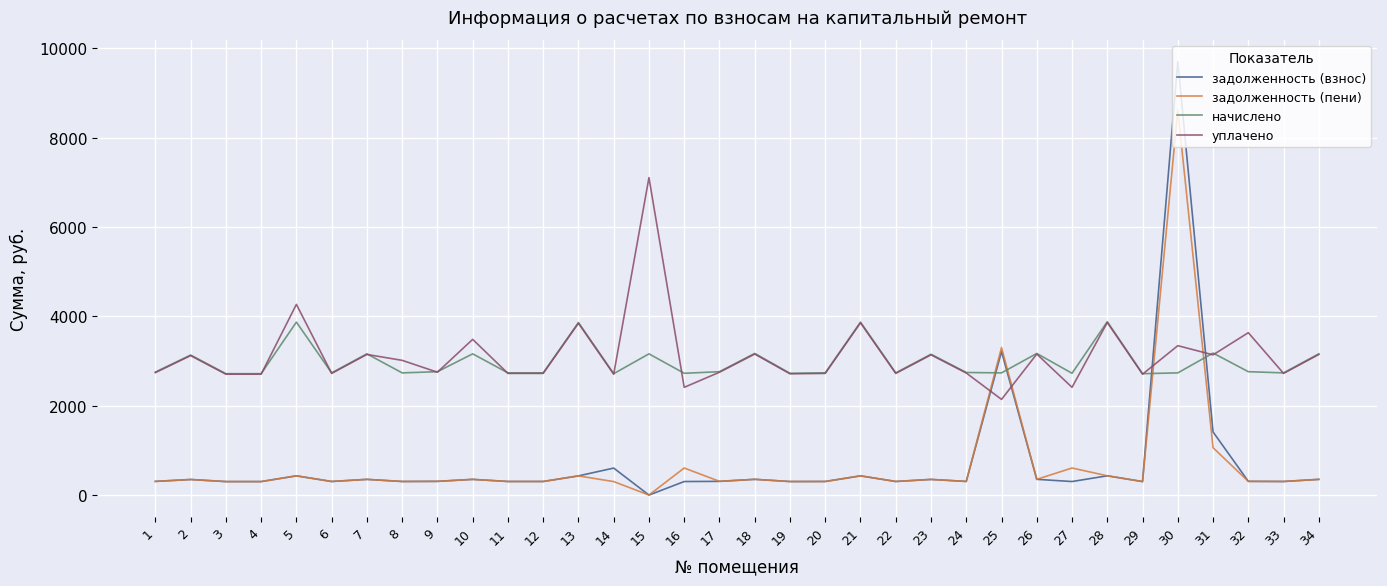

How many times do уплачено and задолженность (пени) cross each other?

4